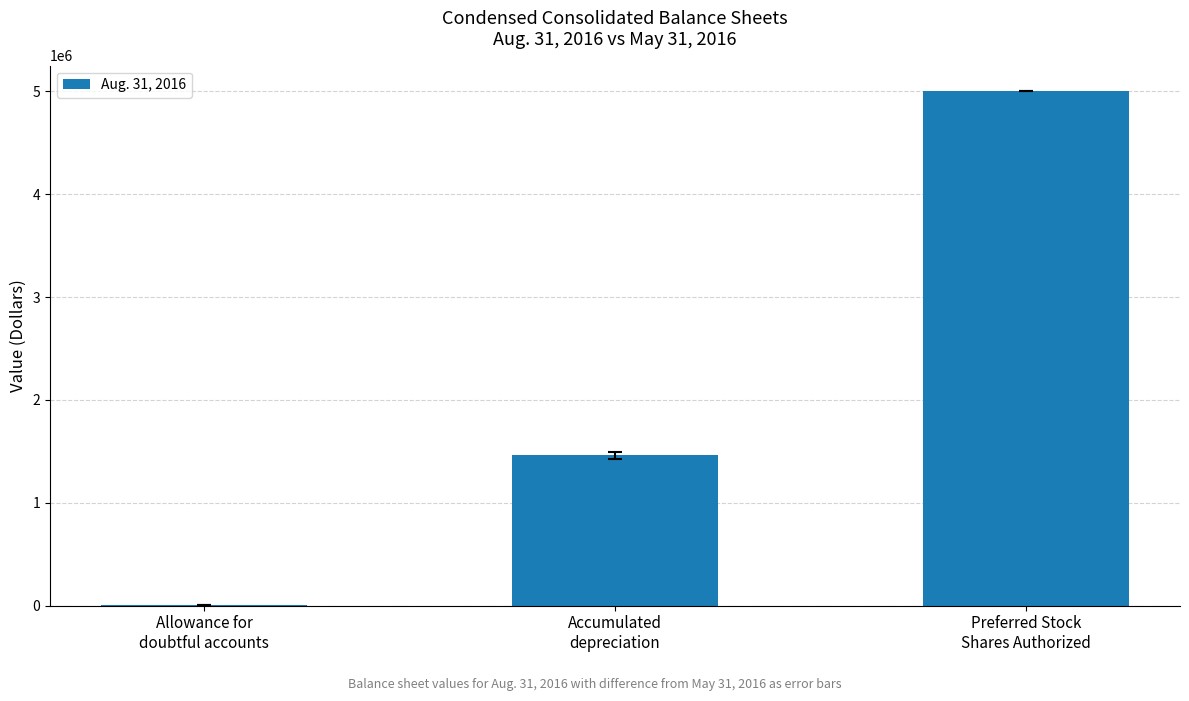

What is the maximum value shown in the chart?

5000000